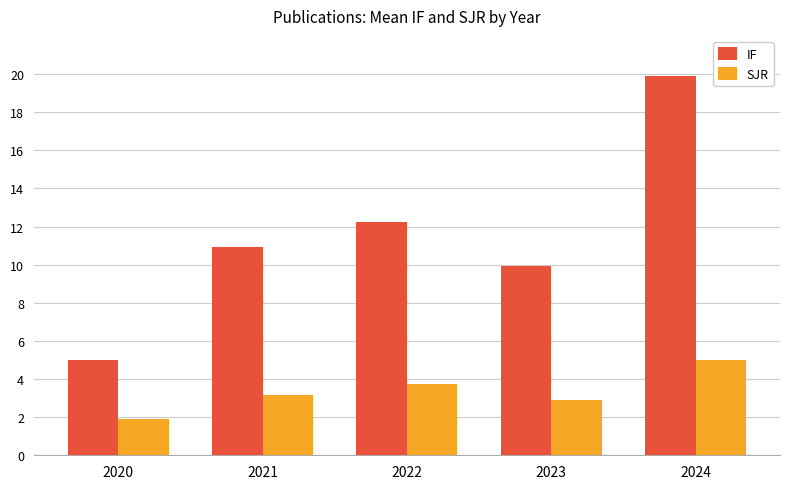

What is the average value of the SJR series?

3.3